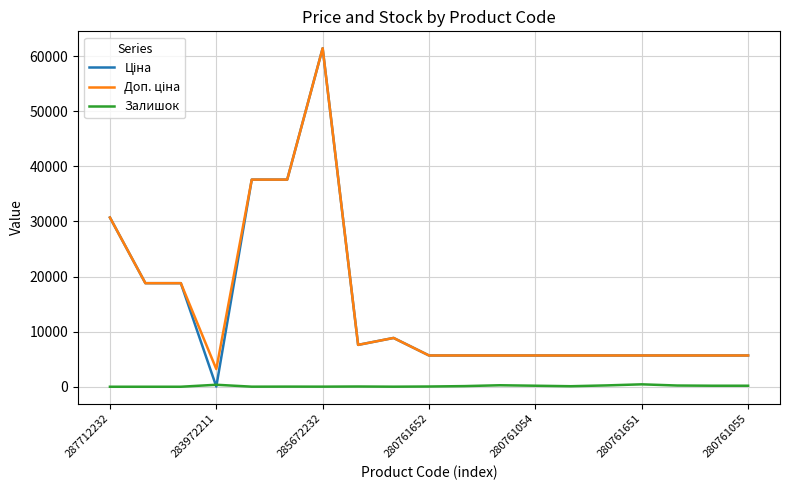

Is this an area chart (filled region under the line)?

No